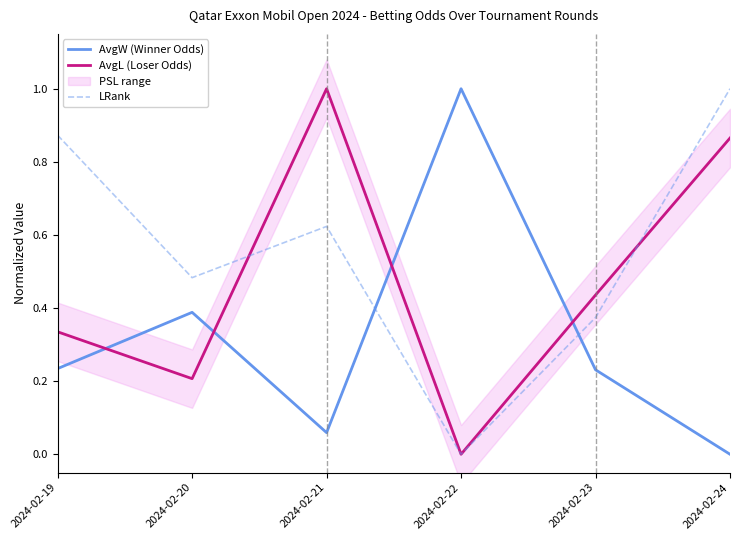

What value does the AvgL (Loser Odds) series have at 2024-02-20?

0.2